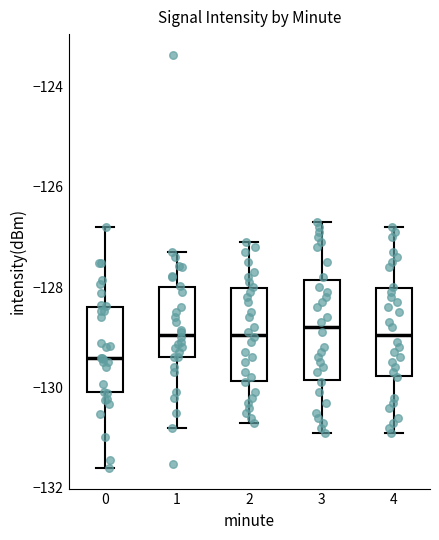

Where is the lower edge of the box at x = 3 on the y-axis? The values are not printed on the chart, so give them approximately, as read against the axis.

-129.8